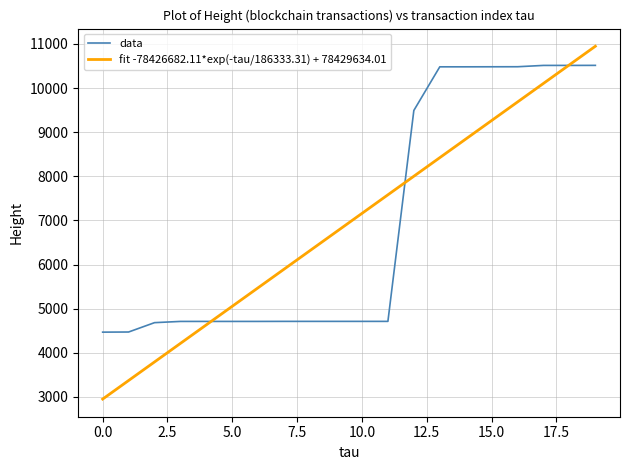

What is the maximum value for data?

10515